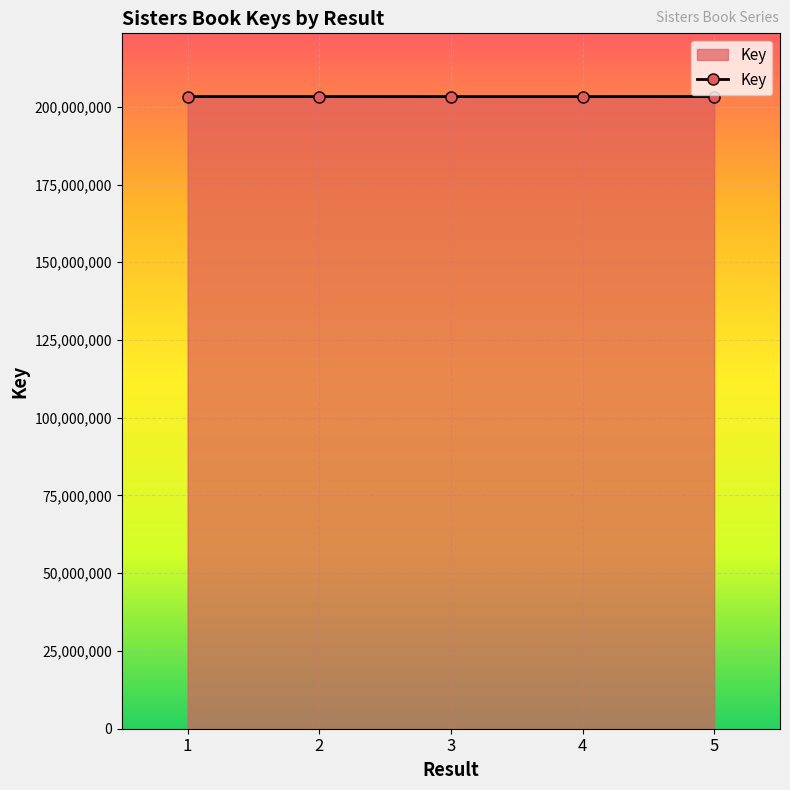

True or false: the data shows 104237617 at 5.

False